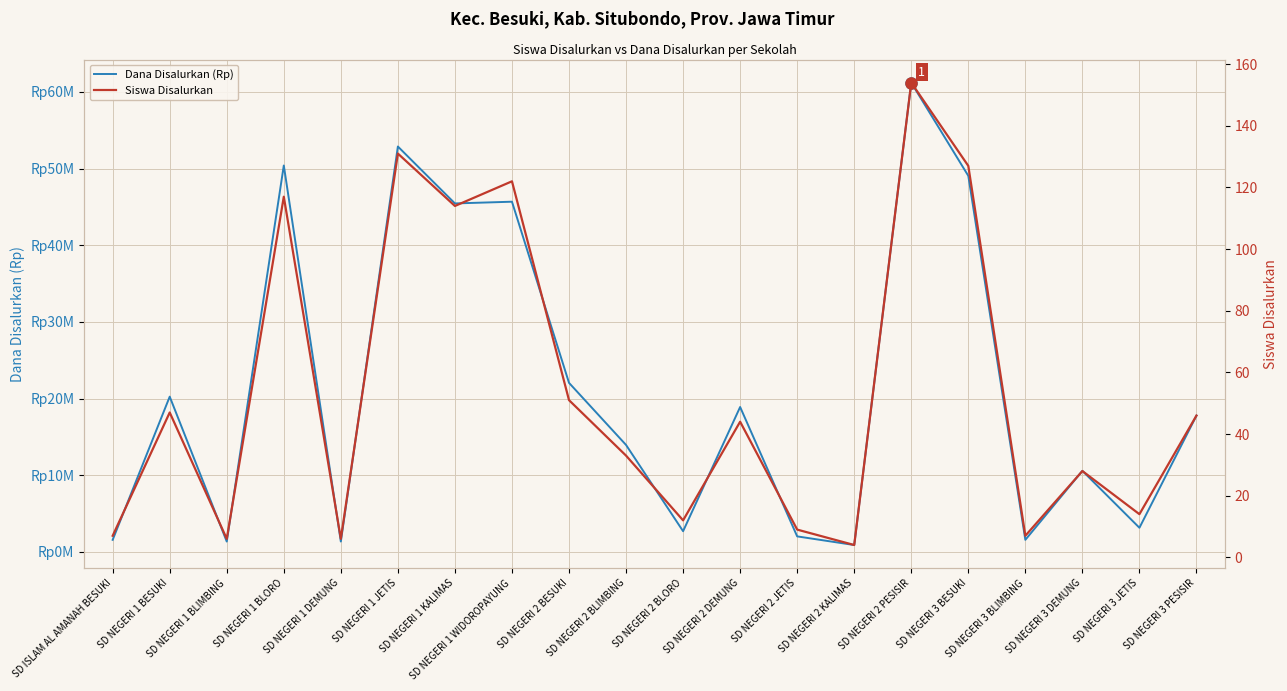

What is the highest value of the Siswa Disalurkan series?

154